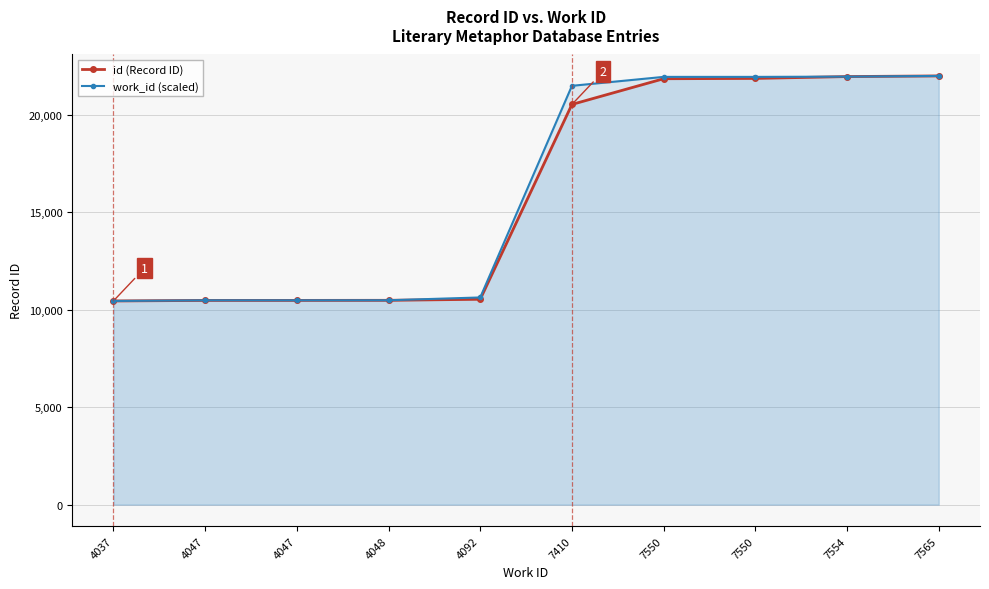

What is the difference between the maximum and minimum values in the id (Record ID) series?

11551.0